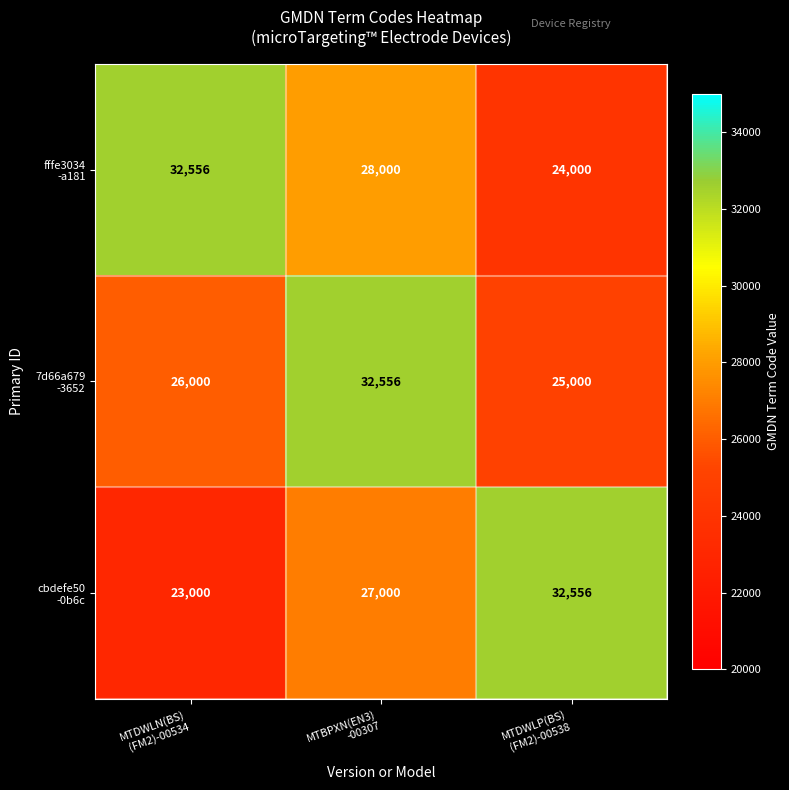

What is the minimum value shown in the chart?

23000